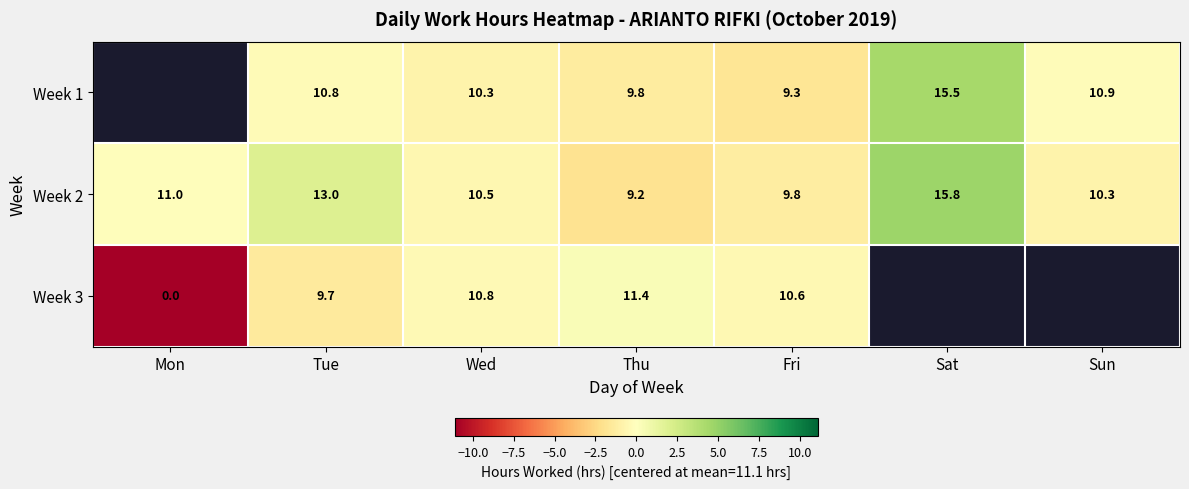

What is the average value of the Week 2 series?

11.4